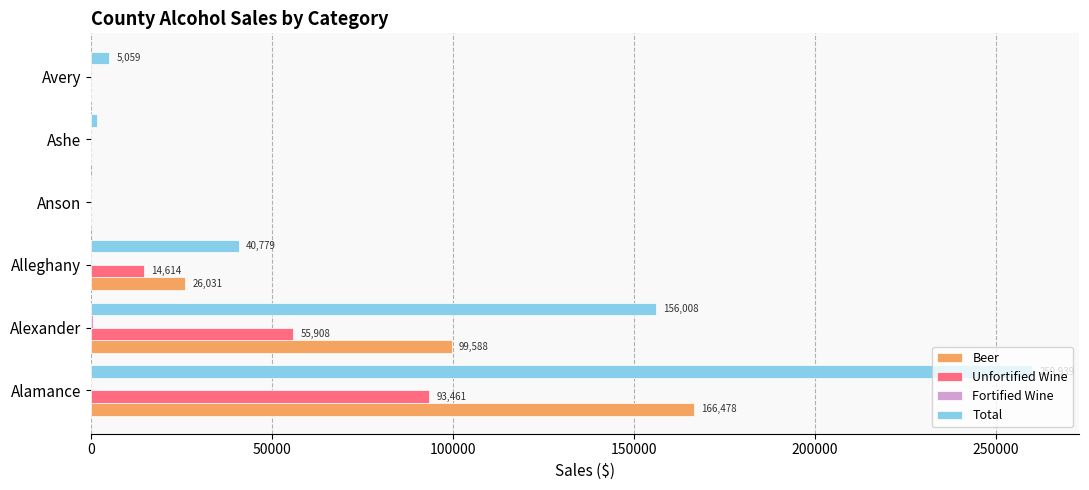

What is the greatest value displayed?

259939.0